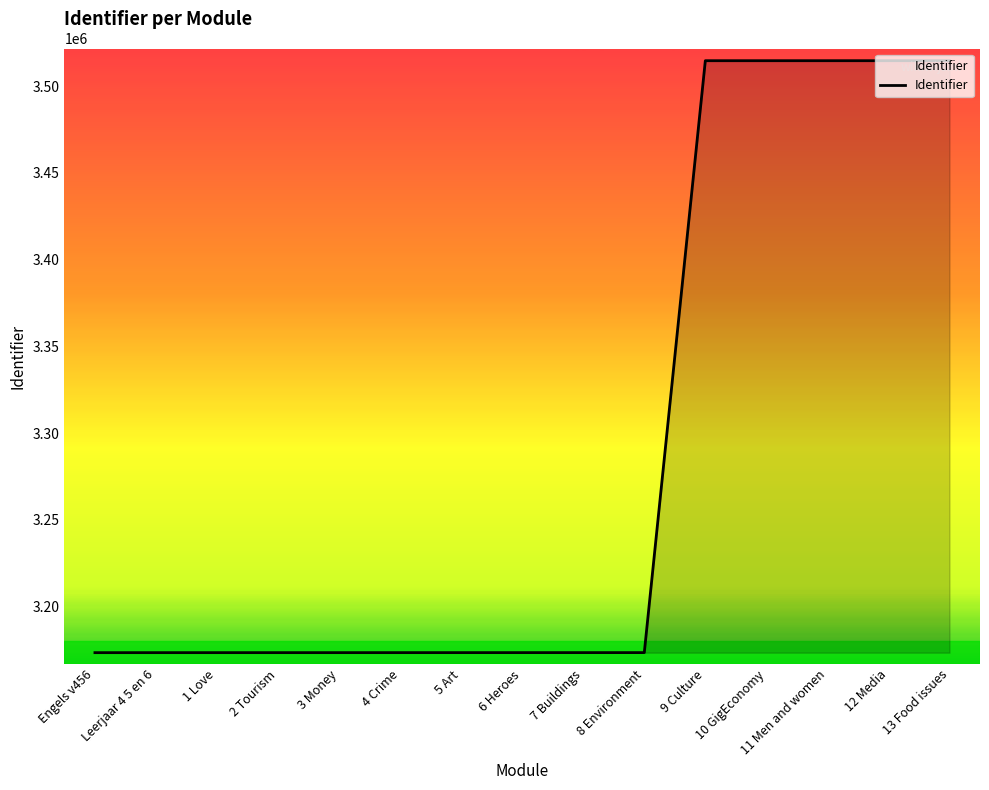

What is the difference between the second highest and minimum values?

341313